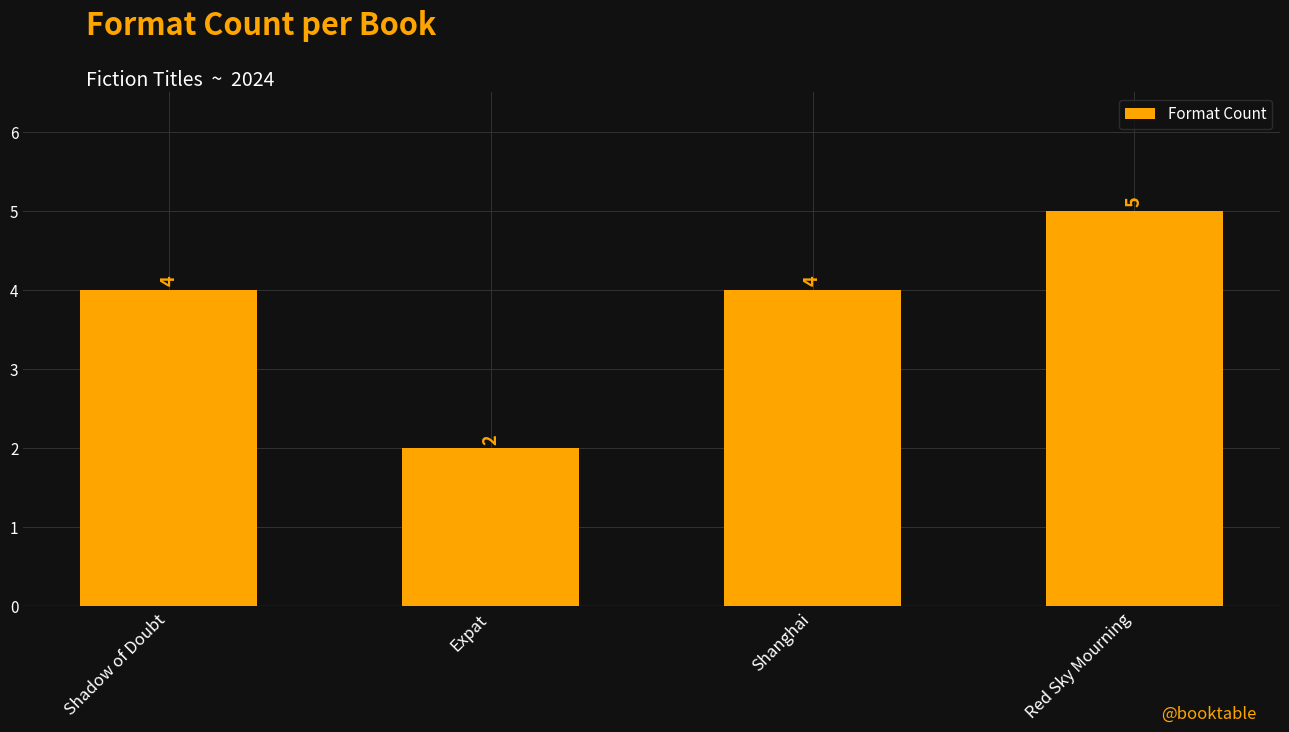

How many values are between 4 and 5?

3